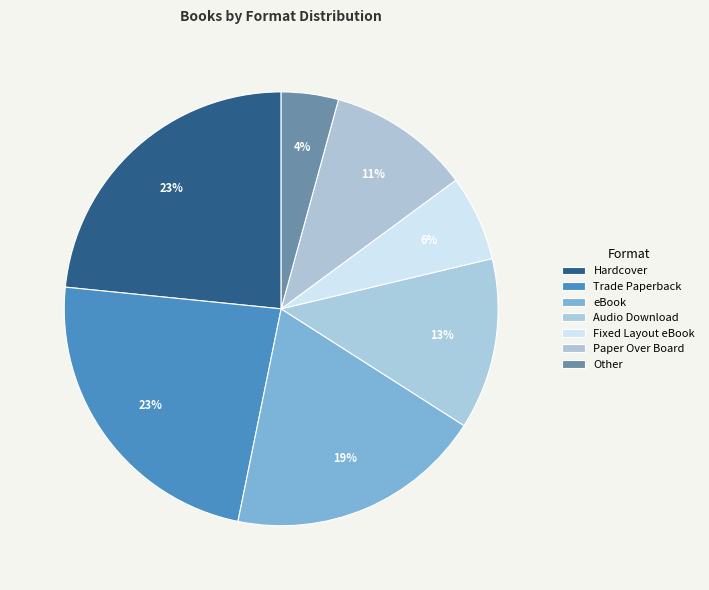

The Hardcover slice represents 30% of the pie. True or false?

False